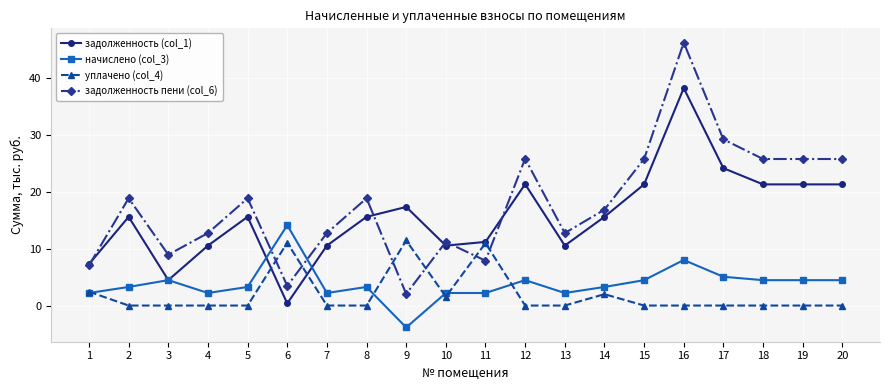

At which label does задолженность (col_1) reach its peak?

16